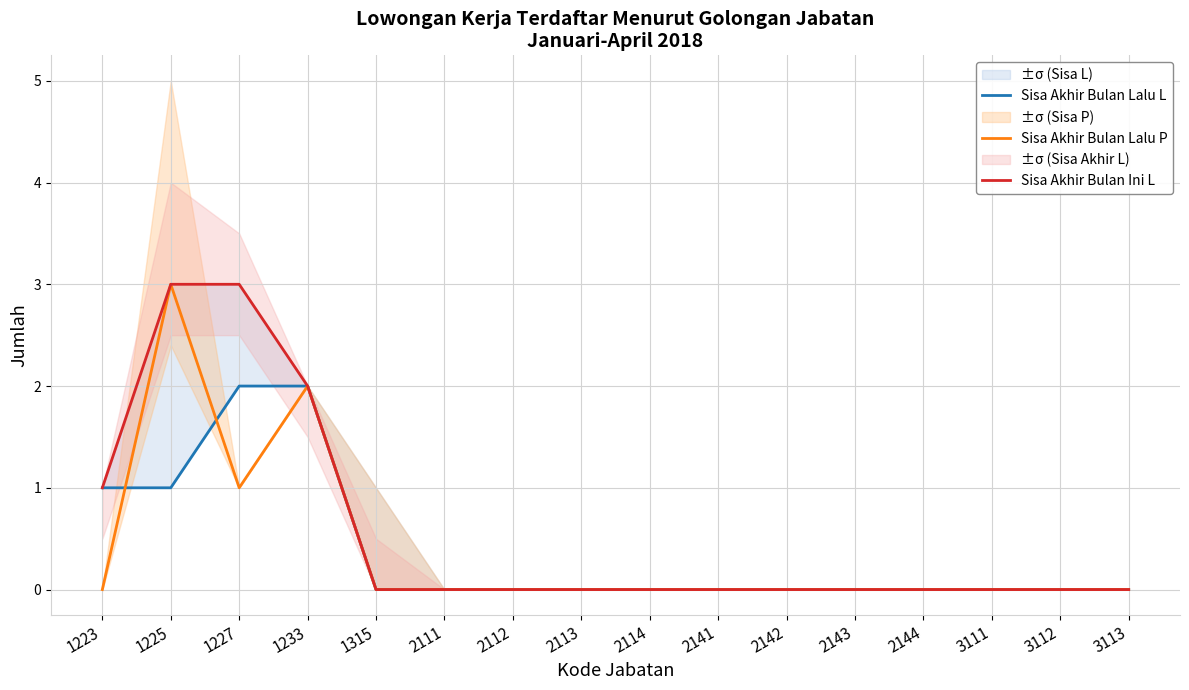

Reading right to left, extract all data points from this chart.

Sisa Akhir Bulan Lalu L: 0	0	0	0	0	0	0	0	0	0	0	0	2	2	1	1
Sisa Akhir Bulan Lalu P: 0	0	0	0	0	0	0	0	0	0	0	0	2	1	3	0
Sisa Akhir Bulan Ini L: 0	0	0	0	0	0	0	0	0	0	0	0	2	3	3	1